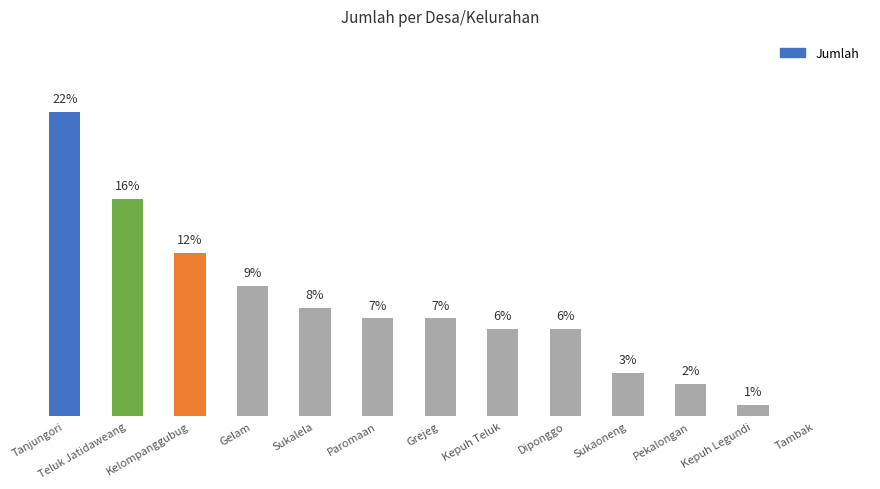

What is the label of the 1st bar from the left?

Tanjungori